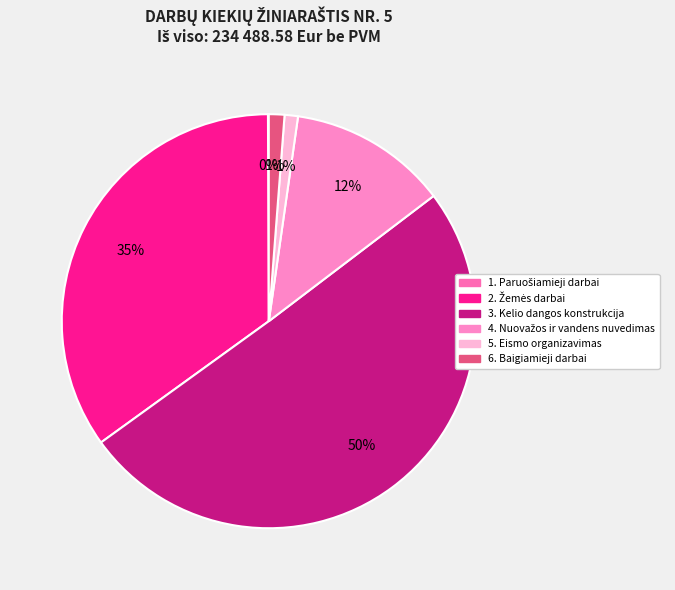

Count the number of slices in the pie.

6